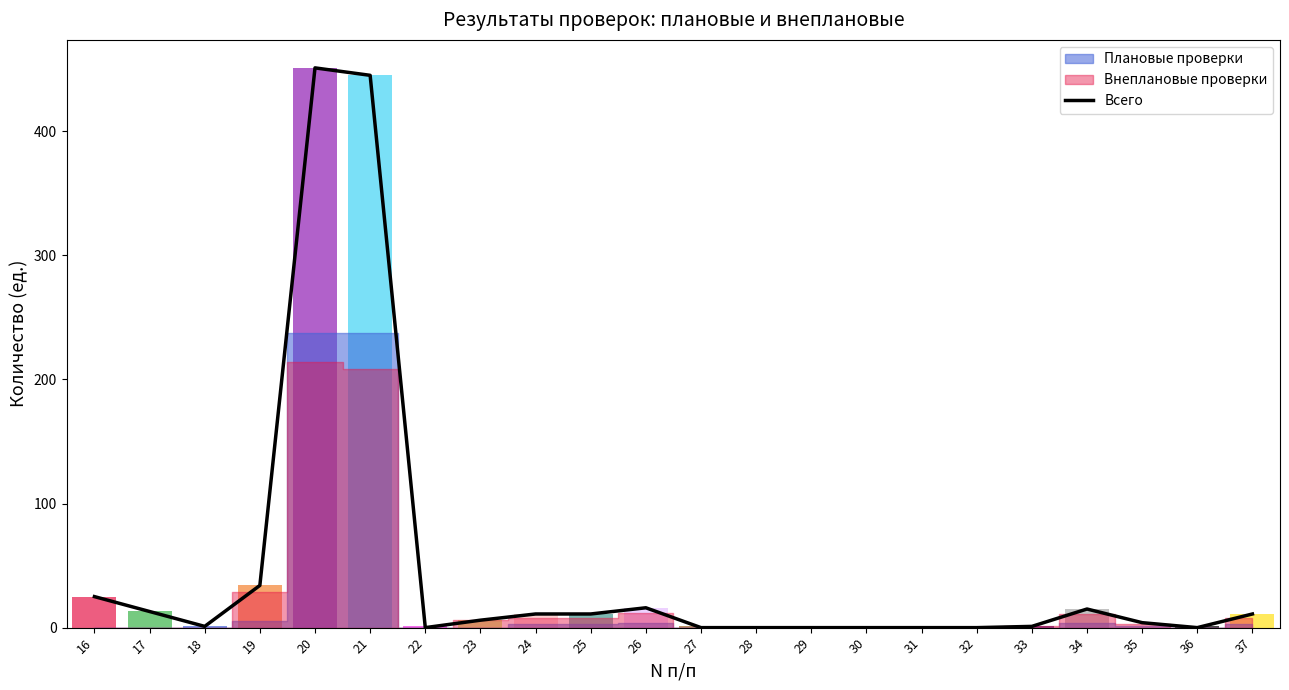

The value at 23 is 9. True or false?

False